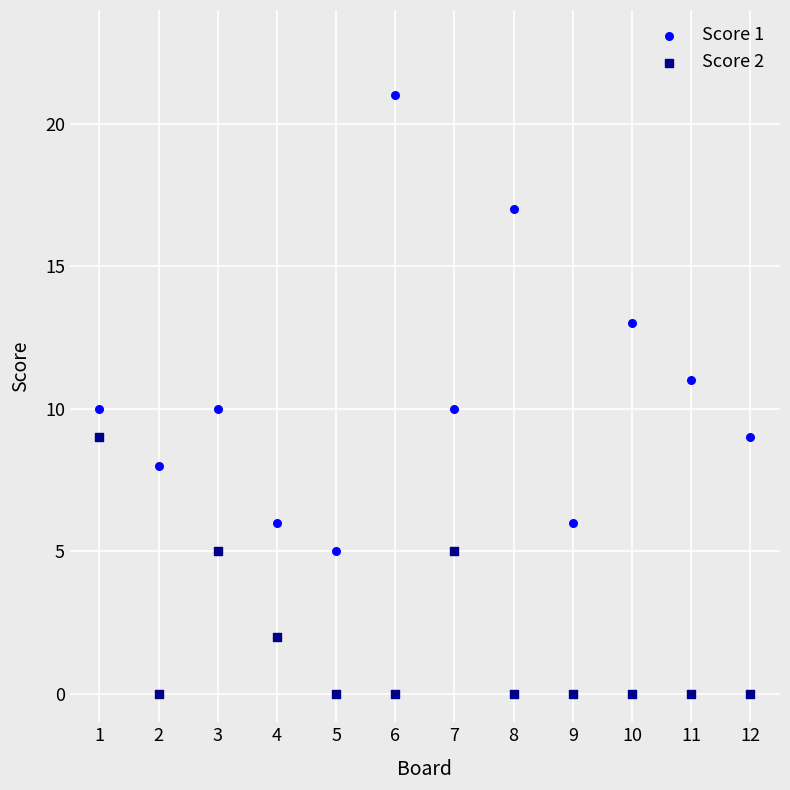

Across all data points, what is the range of X values (max minus min)?

11